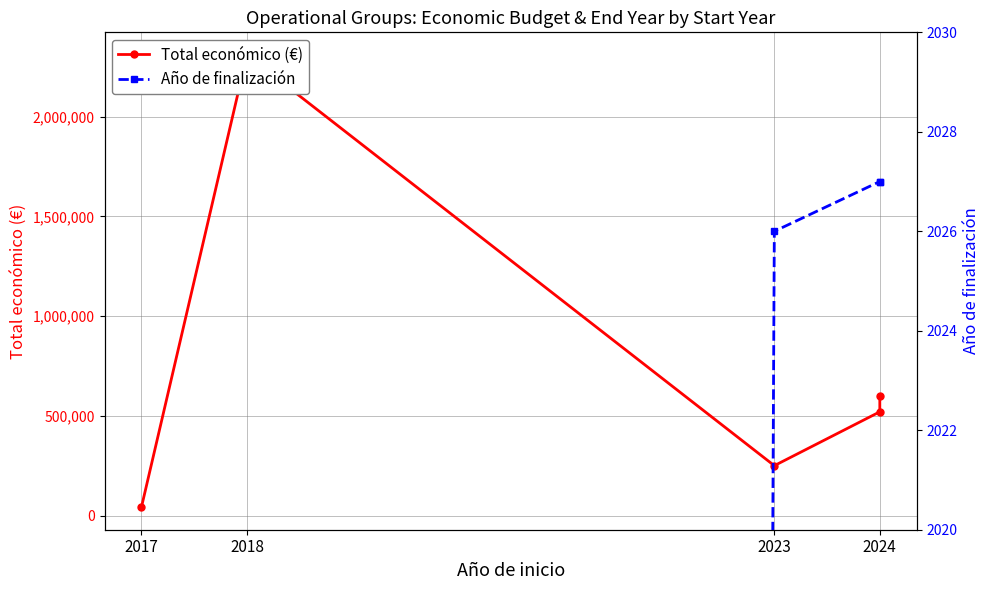

Reading left to right, extract all data points from this chart.

Total económico (€): 42072	2310026	250000	520062	598303
Año de finalización: 0	0	2026	2027	2027